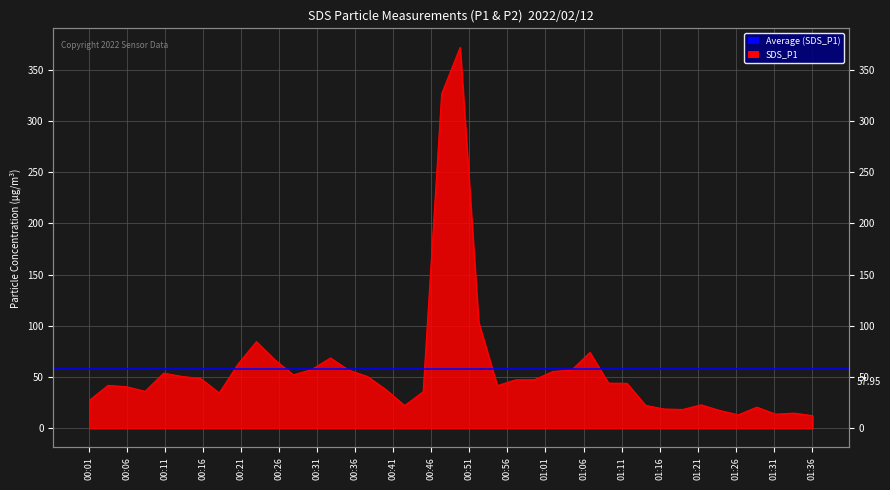

What is the average value?

58.0